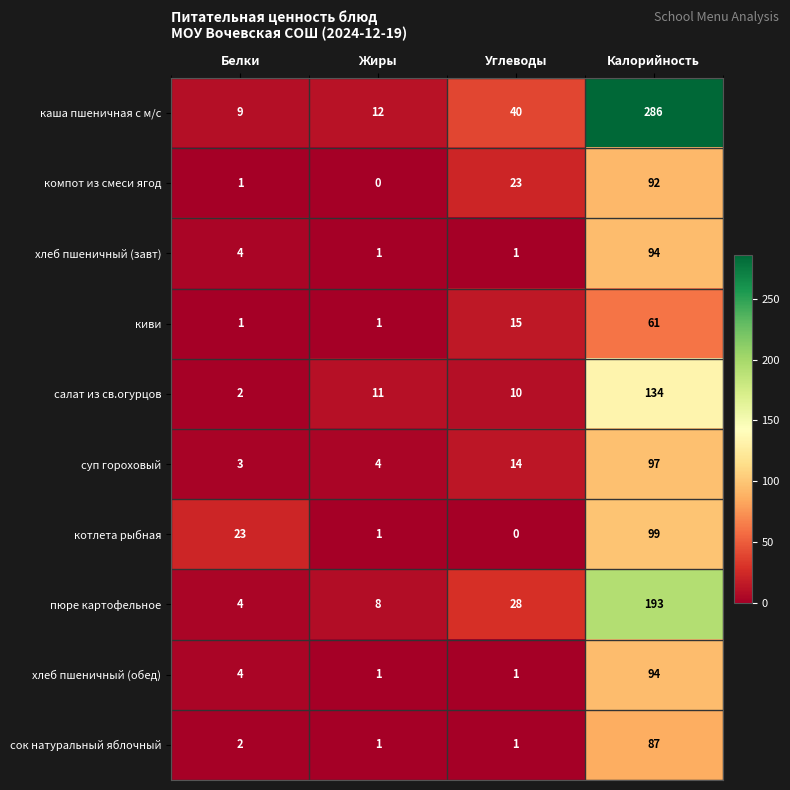

Rank the categories by салат из св.огурцов value from highest to lowest.

Калорийность, Жиры, Углеводы, Белки